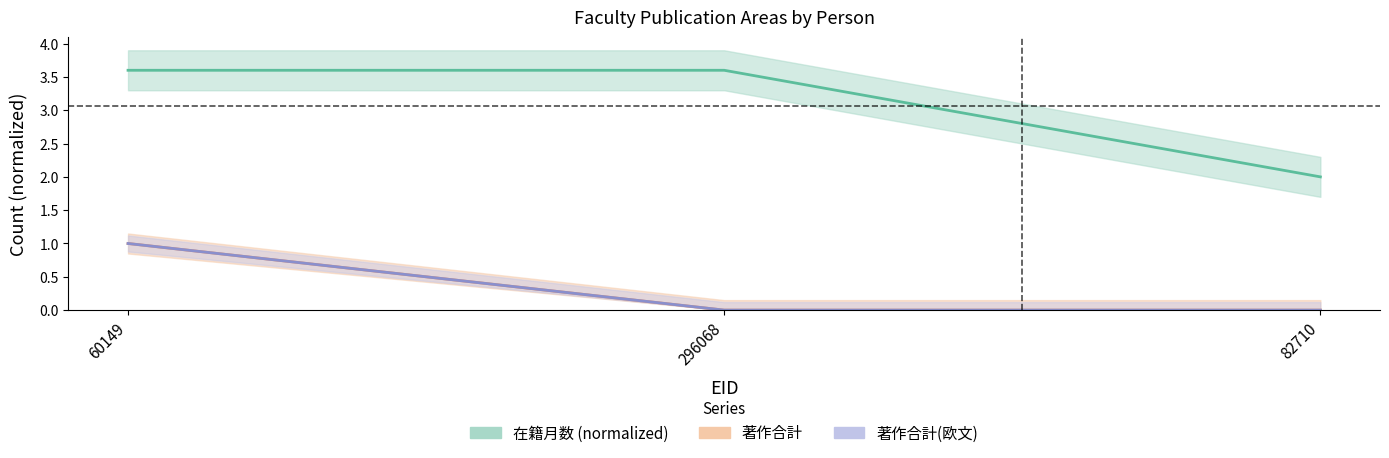

Between 60149 and 82710, which is larger?

60149